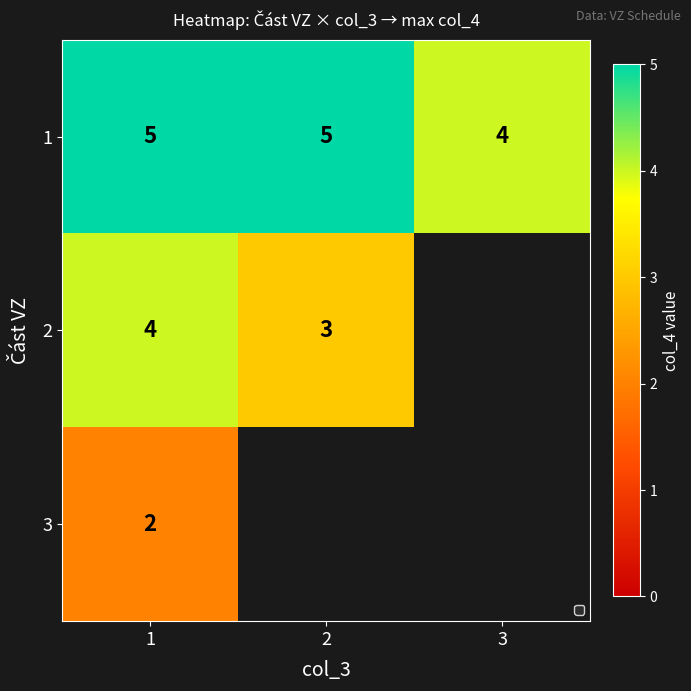

How many 1 values are between 4 and 5?

3